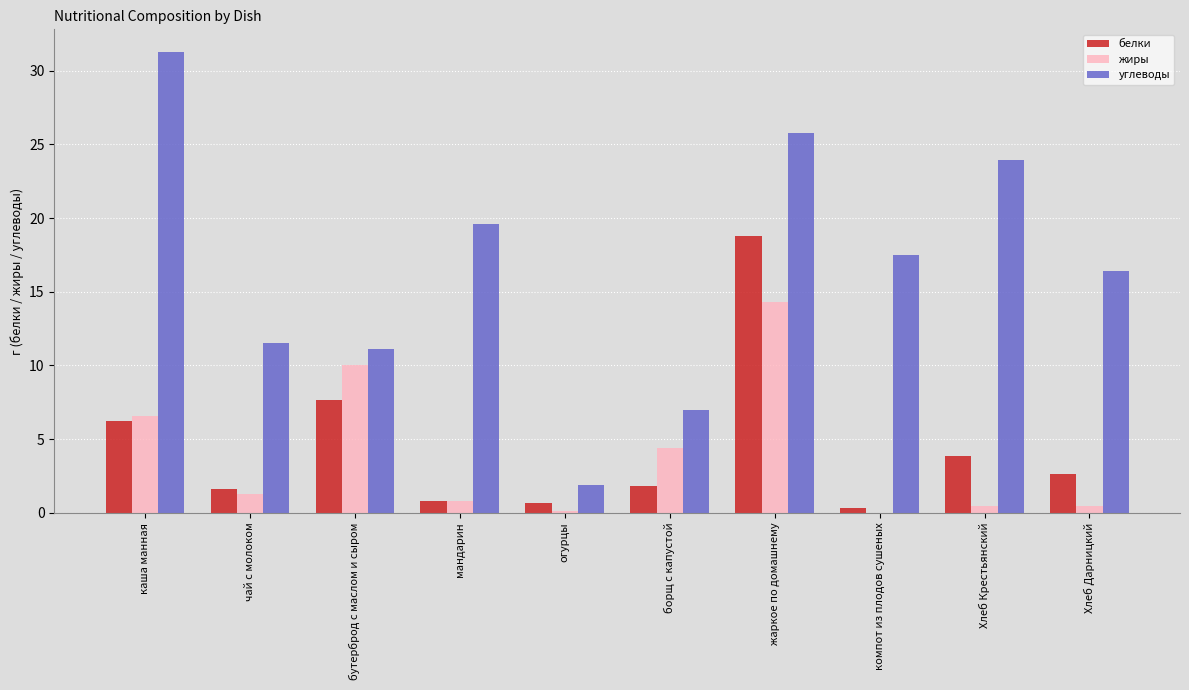

Is the value of жиры at чай с молоком greater than the value of белки at компот из плодов сушеных?

Yes